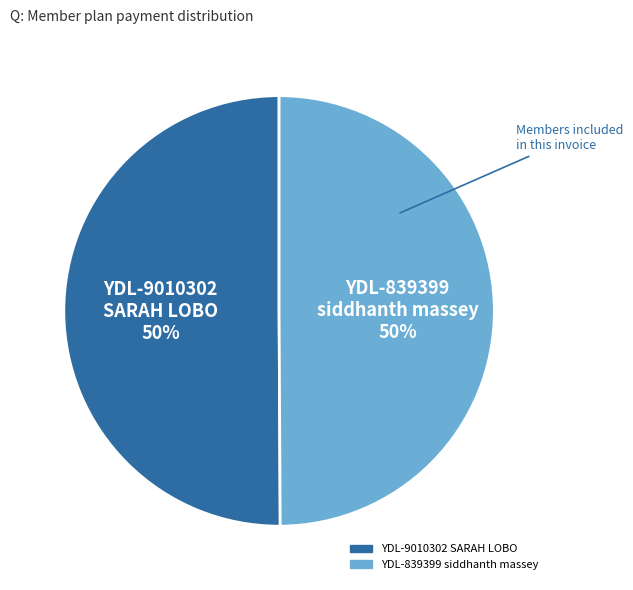

To the nearest percent, what is the average slice percentage?

50%